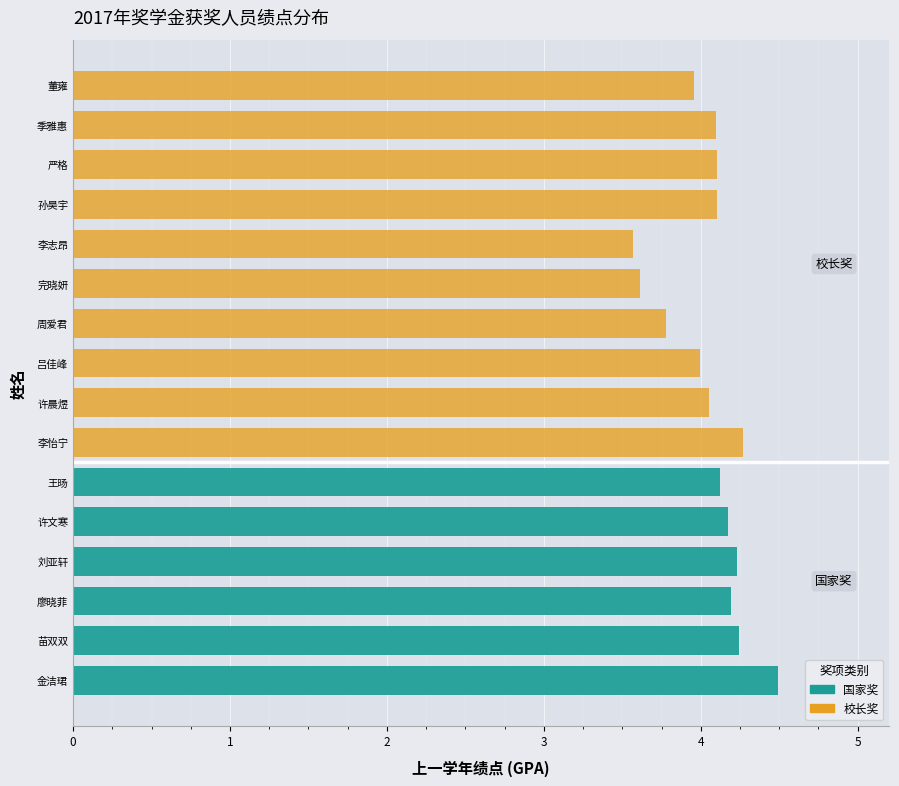

What is the total value across all series at 廖晓菲?

4.2